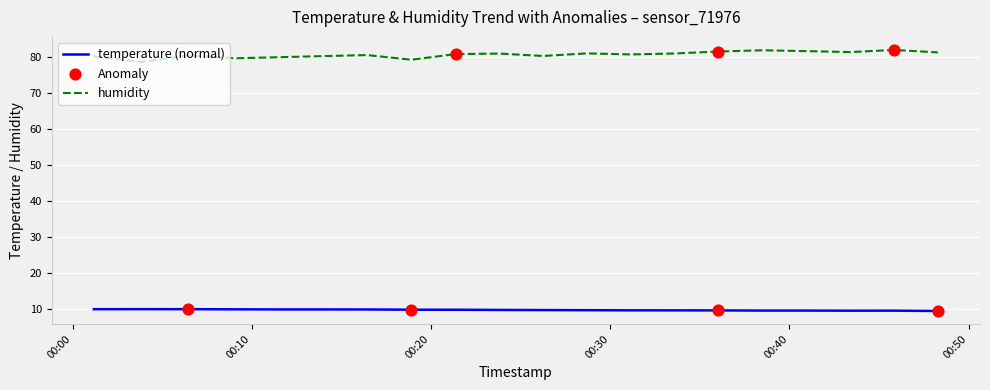

At how many categories does at least one series exceed 66?

20